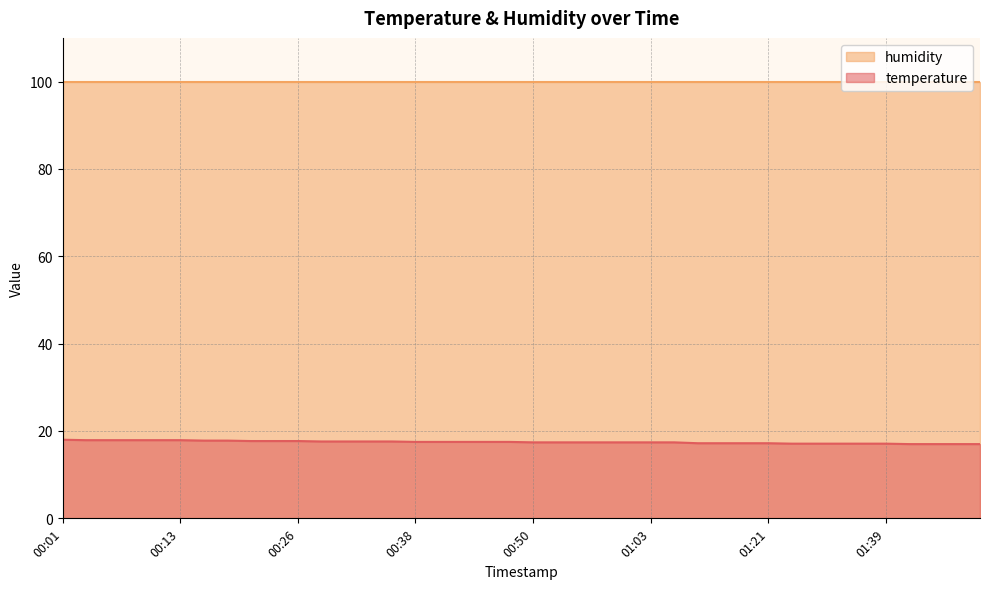

Reading left to right, what are all the values shown in this chart?

18.0	17.9	17.9	17.9	17.9	17.9	17.8	17.8	17.7	17.7	17.7	17.6	17.6	17.6	17.6	17.5	17.5	17.5	17.5	17.5	17.4	17.4	17.4	17.4	17.4	17.4	17.4	17.2	17.2	17.2	17.2	17.1	17.1	17.1	17.1	17.1	17.0	17.0	17.0	17.0